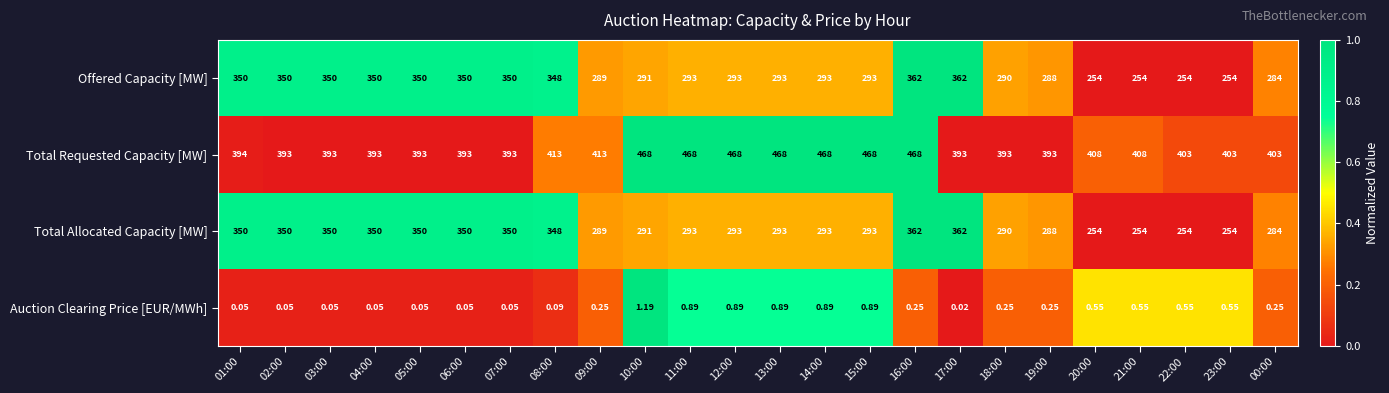

Is the value of Total Requested Capacity [MW] at 14:00 greater than the value of Offered Capacity [MW] at 17:00?

Yes